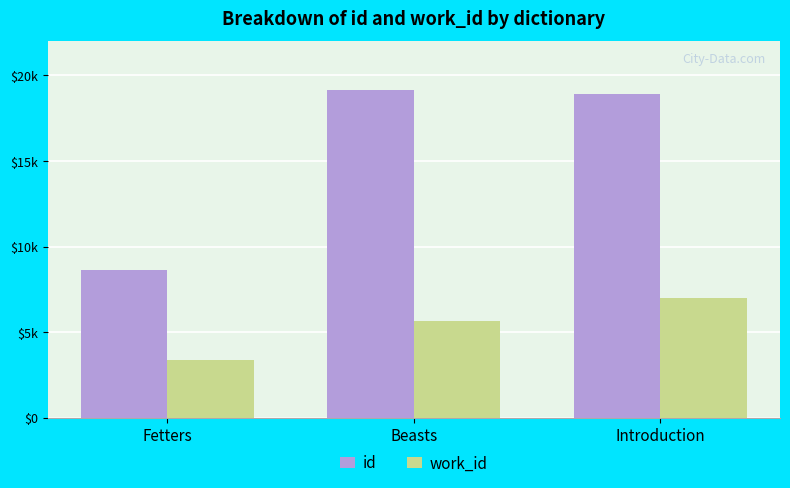

Between Fetters and Introduction, which series saw the biggest shift?

id